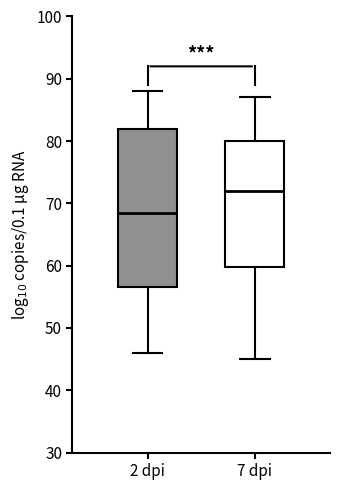

Which box is the tallest, from its lower edge to its upper edge?

2 dpi